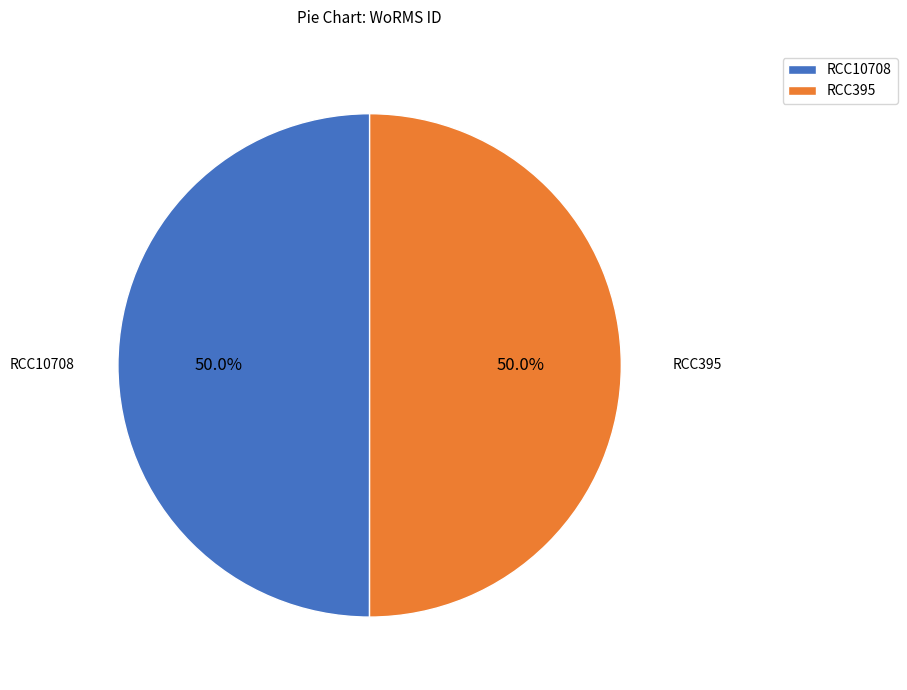

What percentage do RCC10708 and RCC395 together represent?

100.0%